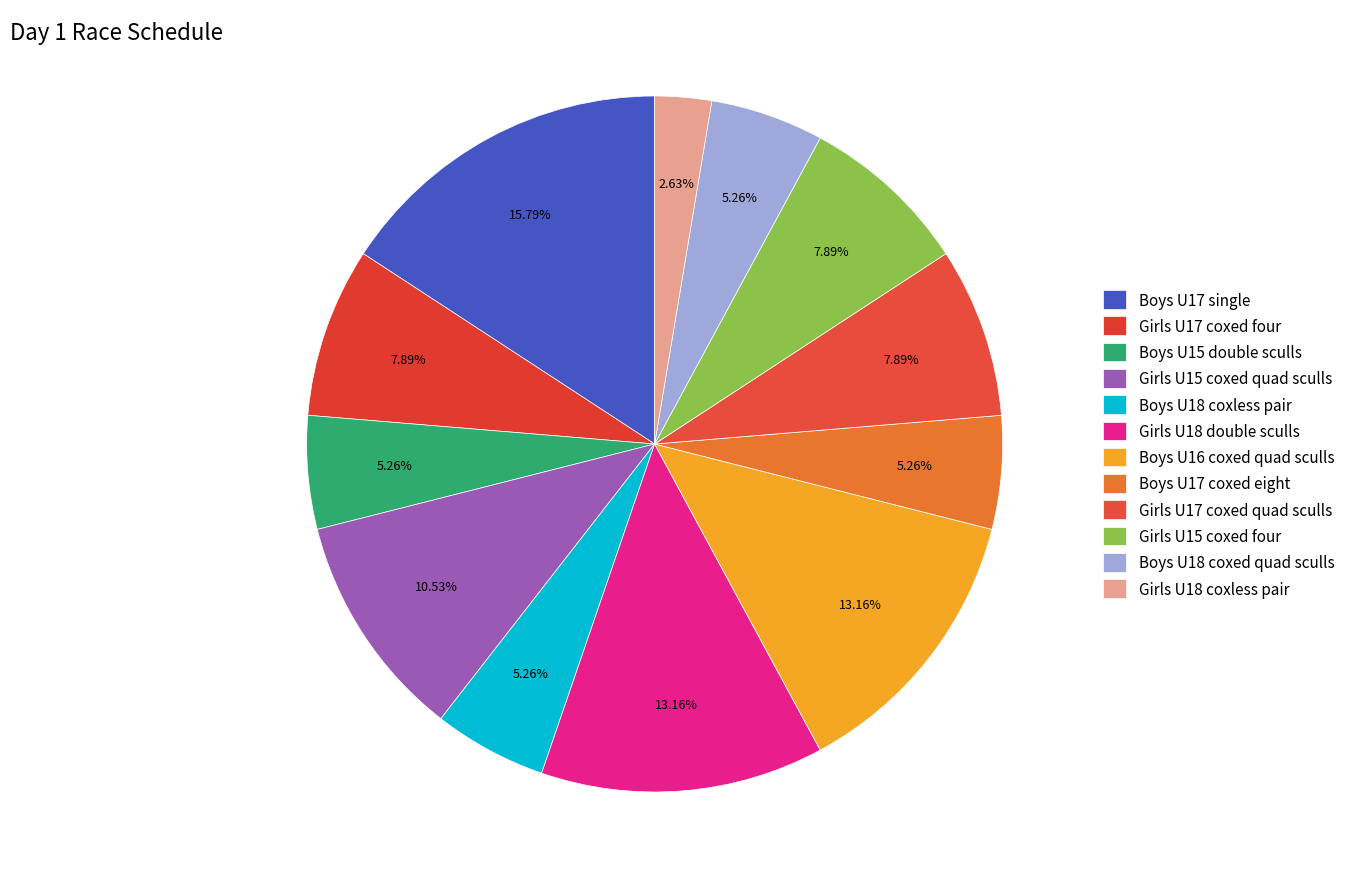

Combined, what portion of the pie is Boys U16 coxed quad sculls and Girls U15 coxed quad sculls?

23.7%